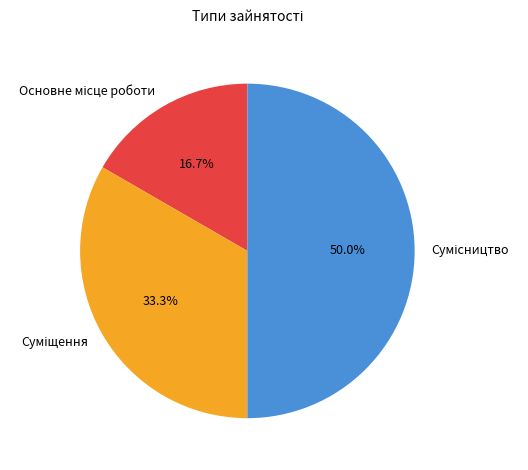

Count the number of slices in the pie.

3